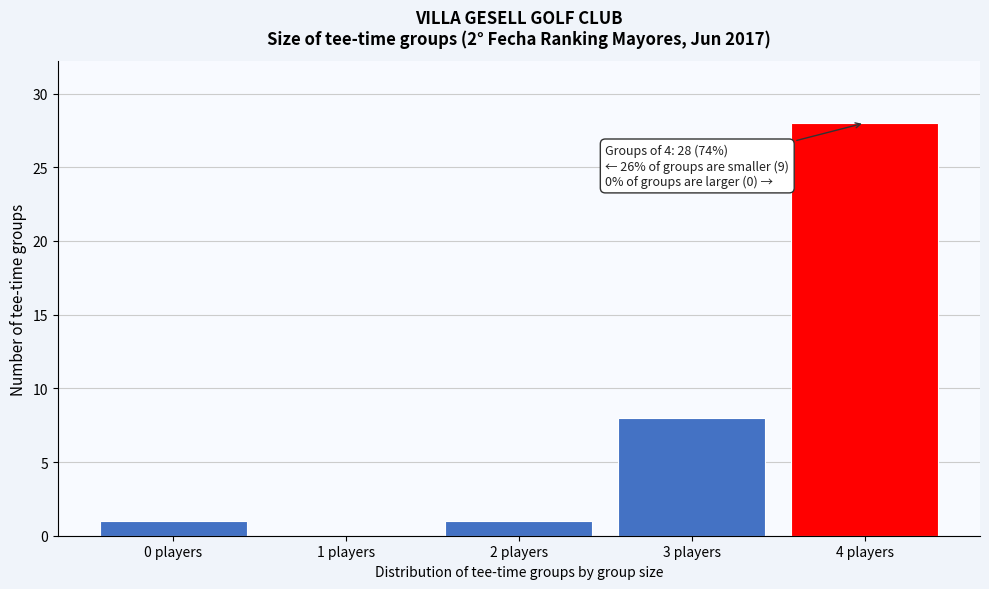

Reading left to right, list all the values displayed in this chart.

0 players=1	1 players=0	2 players=1	3 players=8	4 players=28